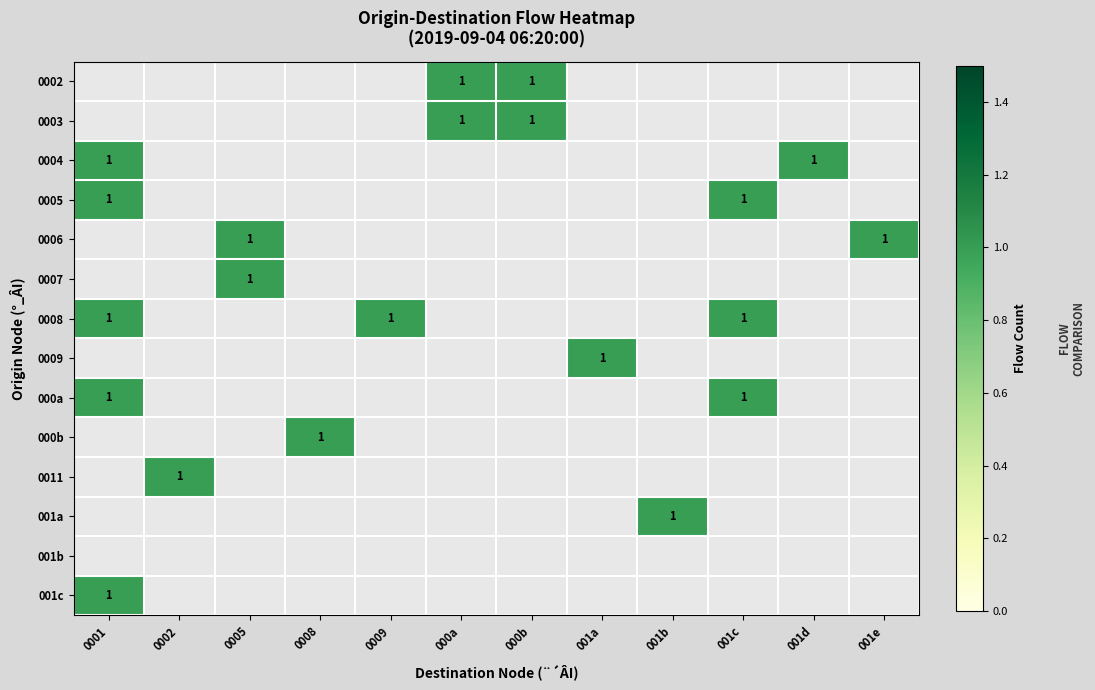

Which category has the highest value in the 000b series?

0001